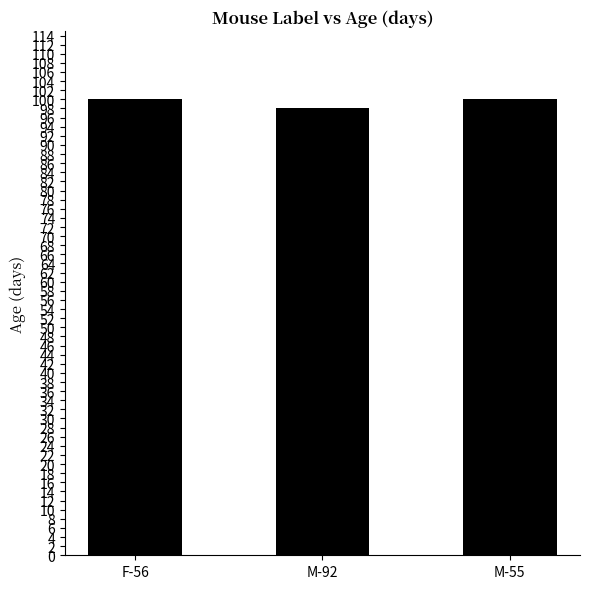

What is the label of the 3rd bar from the right?

F-56